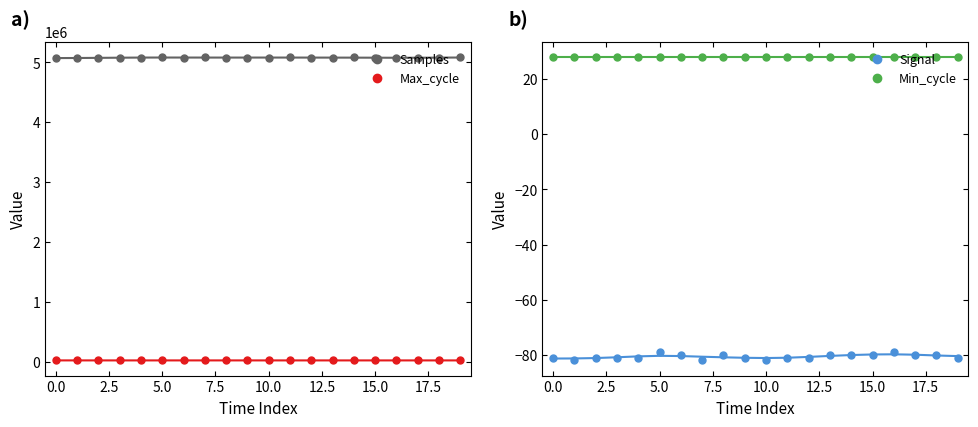

True or false: Samples has more than 1 interior local peaks.

True